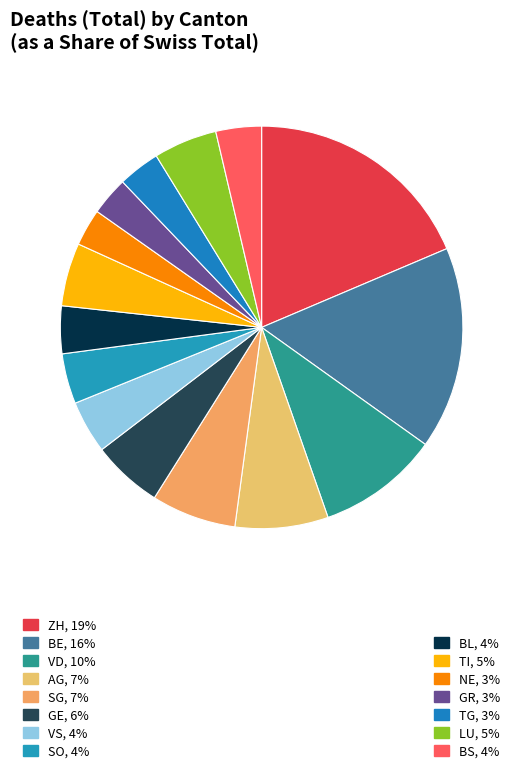

Count the number of slices in the pie.

15